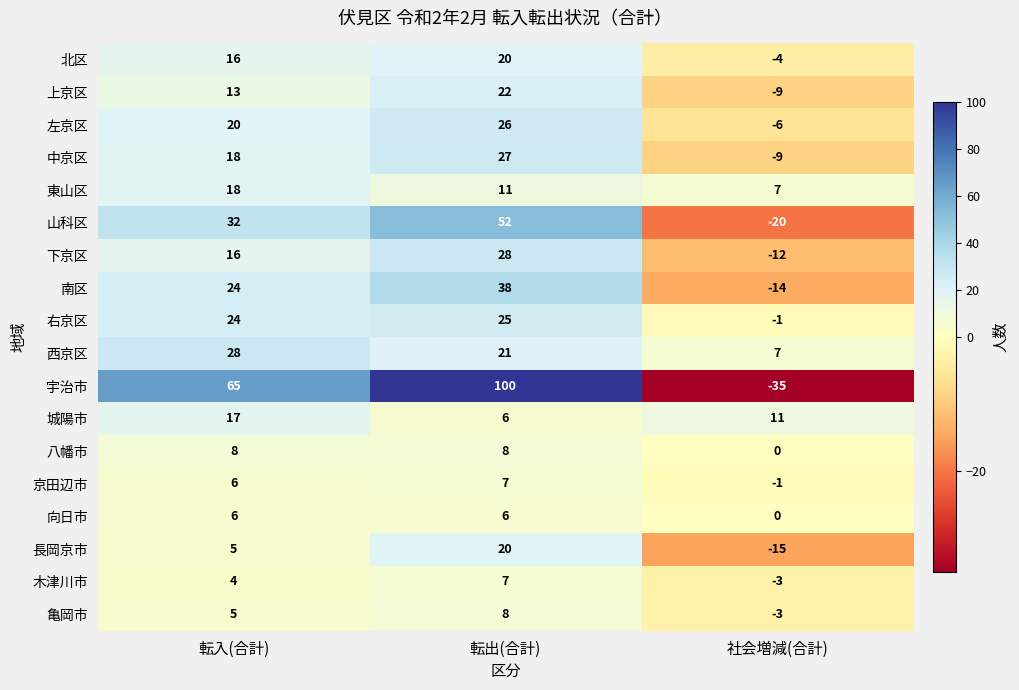

What is the total value across all series at 転入(合計)?

325